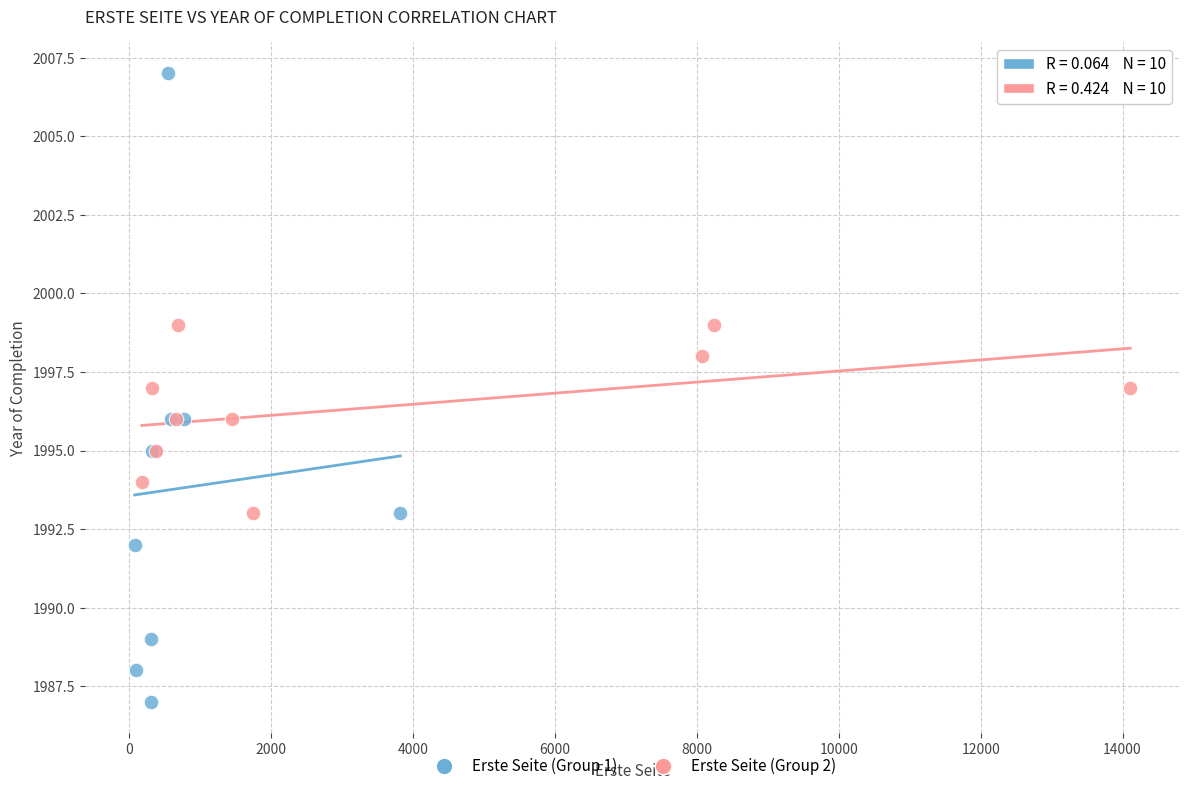

Which series reaches the maximum Y coordinate?

Erste Seite (Group 1)